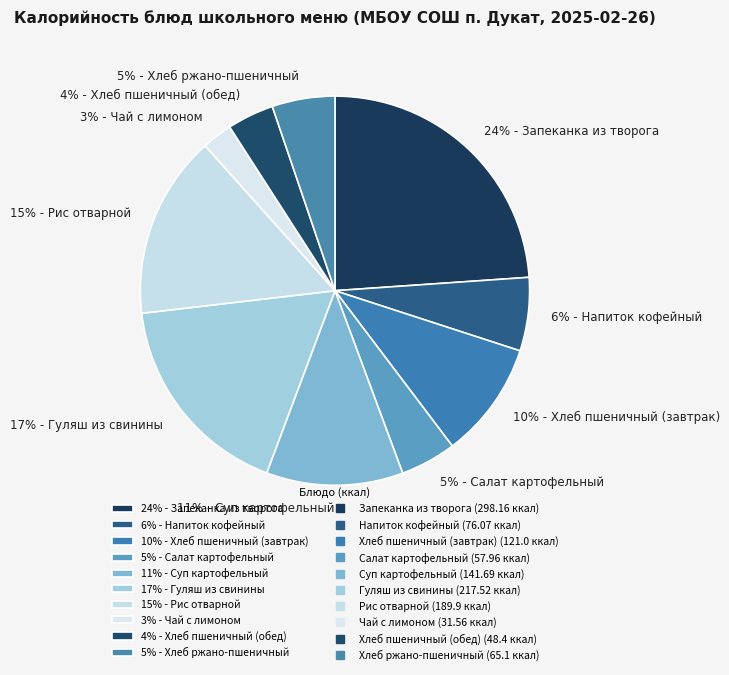

What is the largest slice in the pie chart?

24% - Запеканка из творога